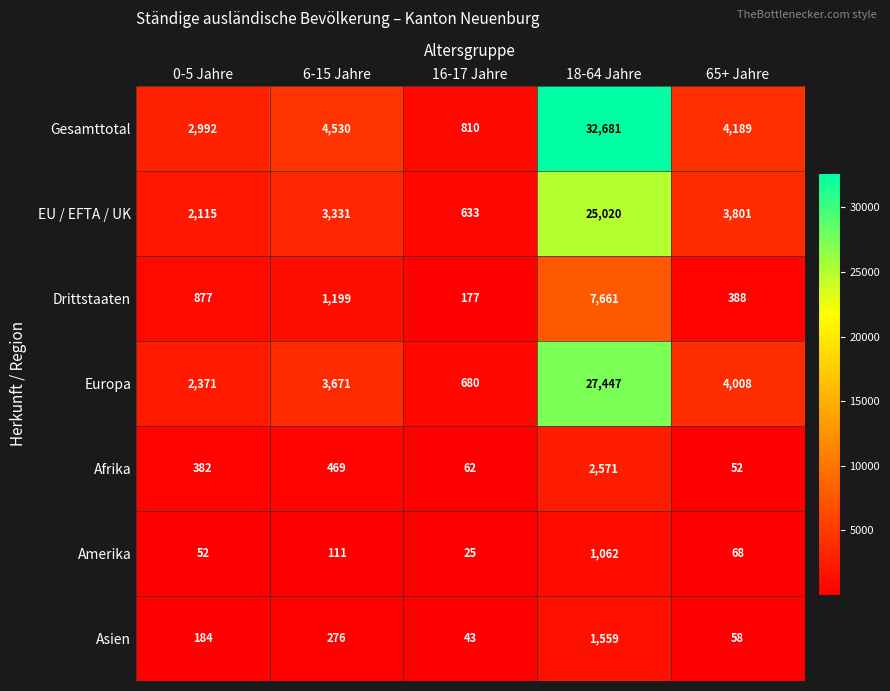

At which category does the chart reach its peak across all series?

18-64 Jahre